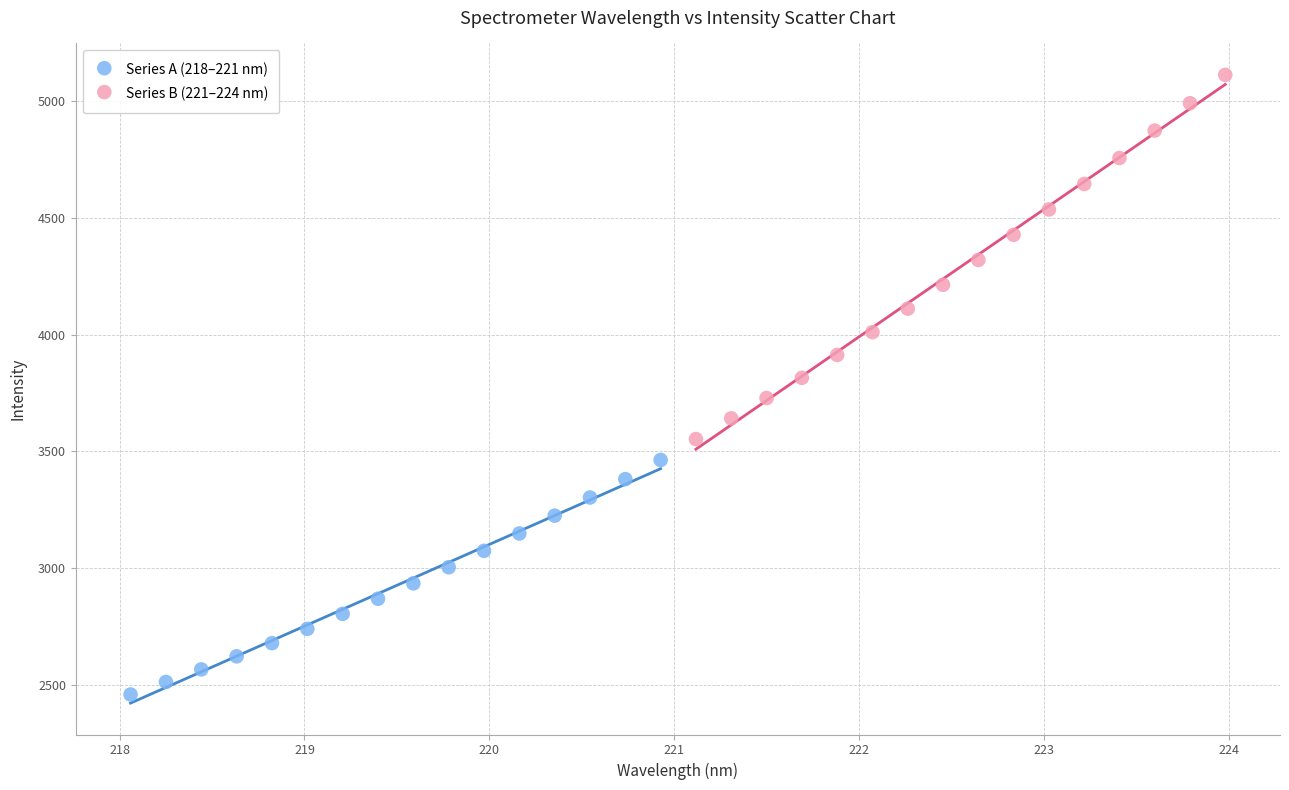

Which series contains the lowest Y value?

Series A (218–221 nm)